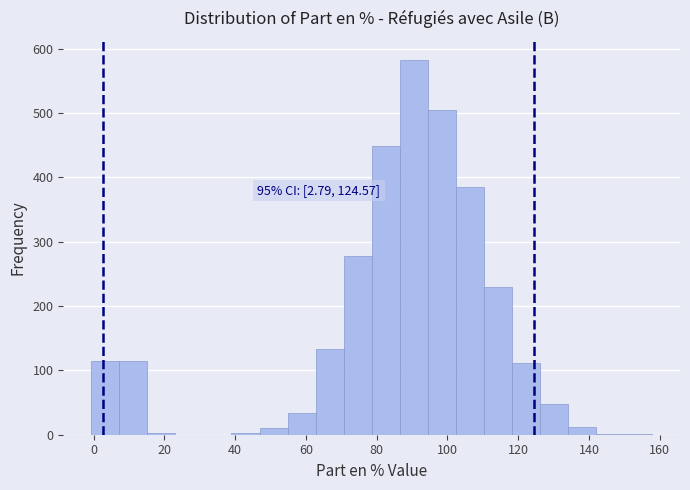

Read against the x-axis, roughly where is the centre of the tallest bar?

90